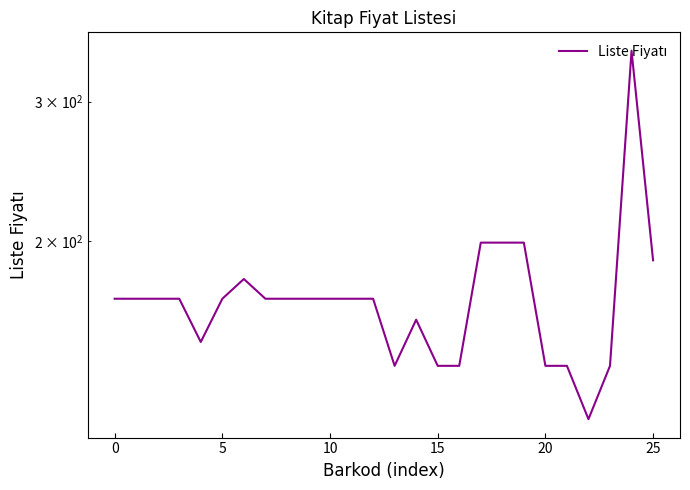

How many series are shown in this chart?

1